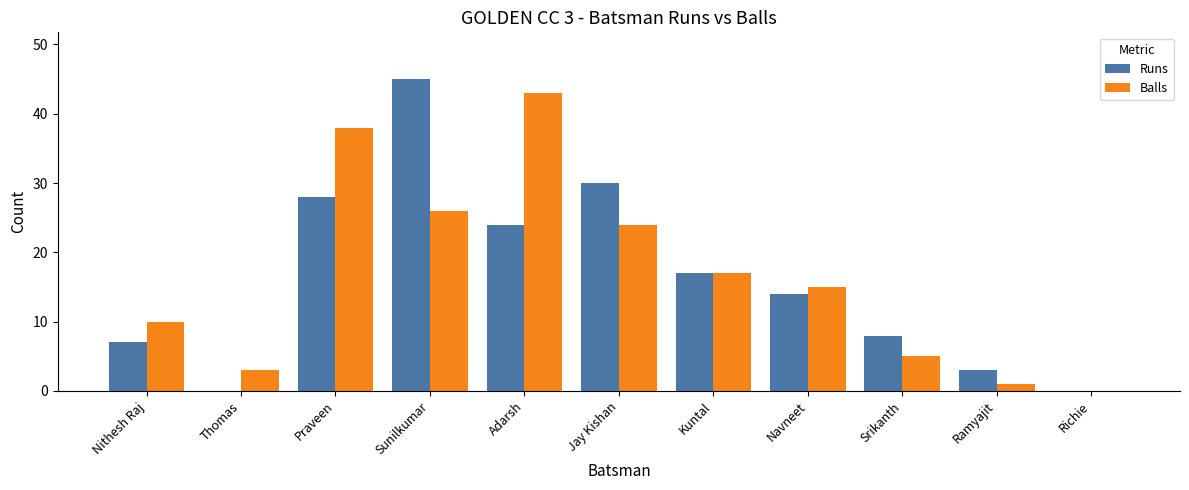

The value of Balls at Adarsh is 43. True or false?

True